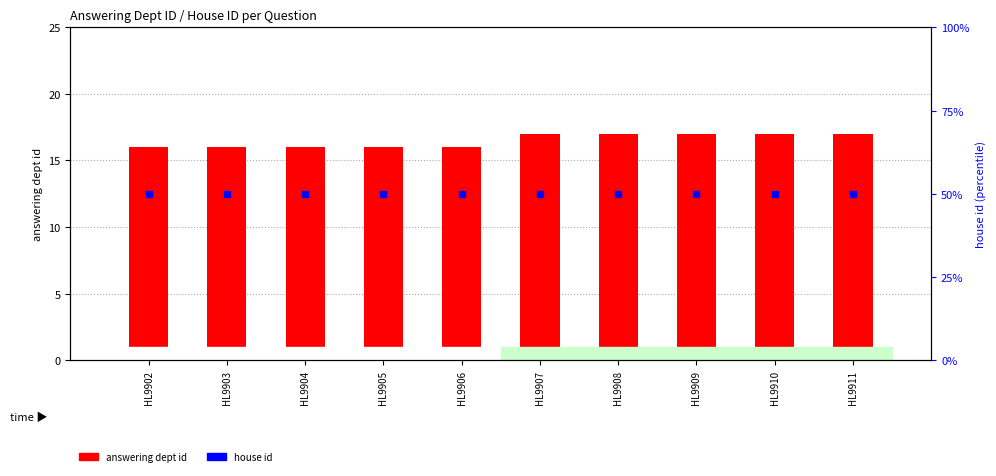

What is the total value across all series at HL9907?

19